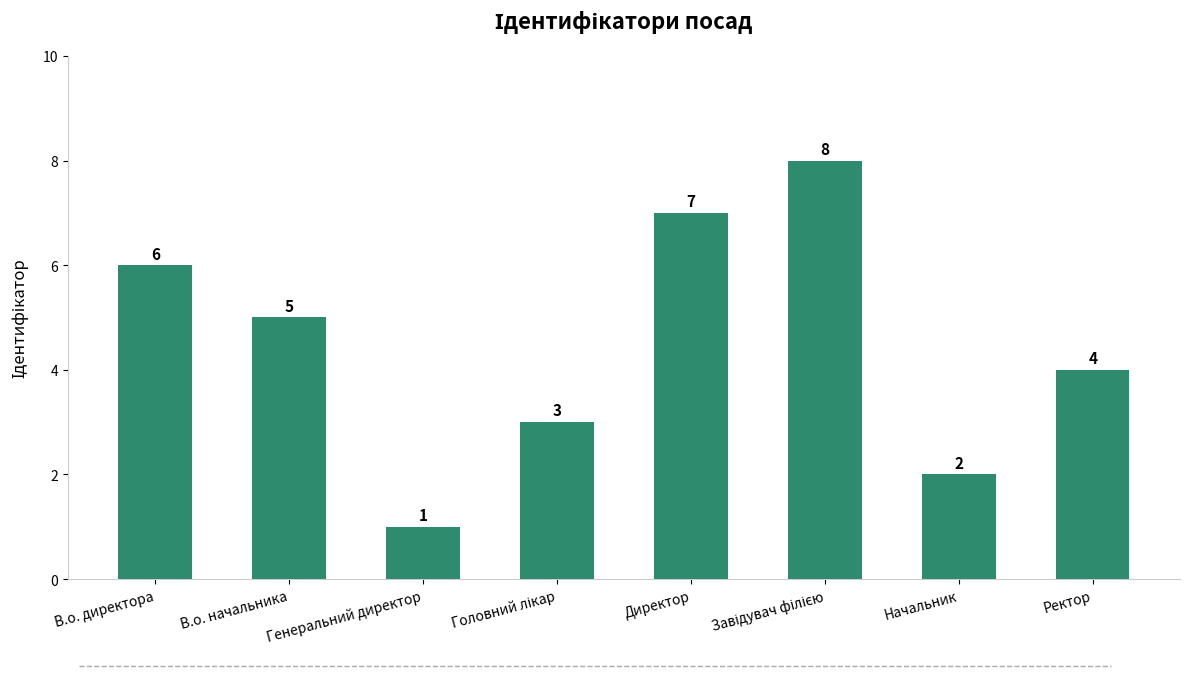

The value at Начальник is 2. True or false?

True